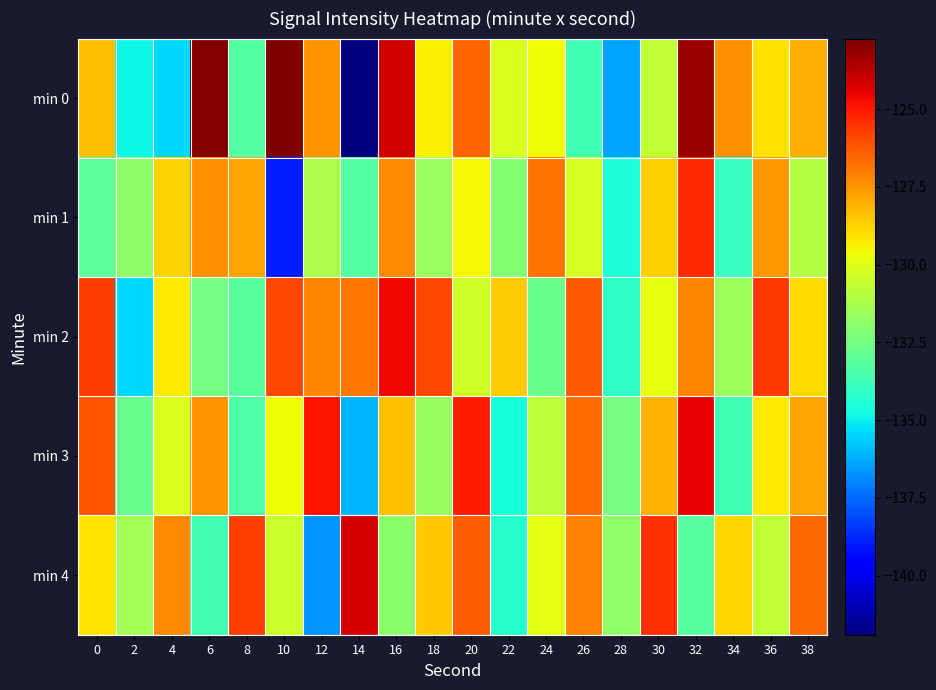

At 28, list the series in order from largest to smallest.

min 4, min 3, min 2, min 1, min 0